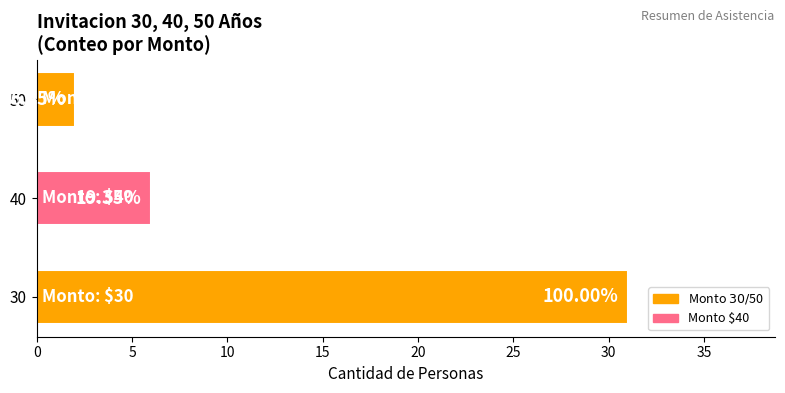

List the labels in order of value, smallest first.

50, 40, 30